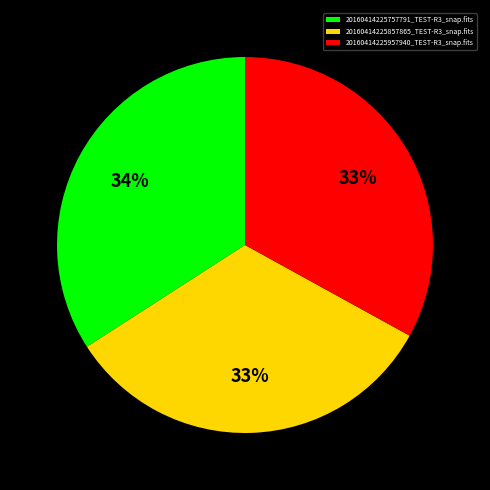

Count the number of slices in the pie.

3